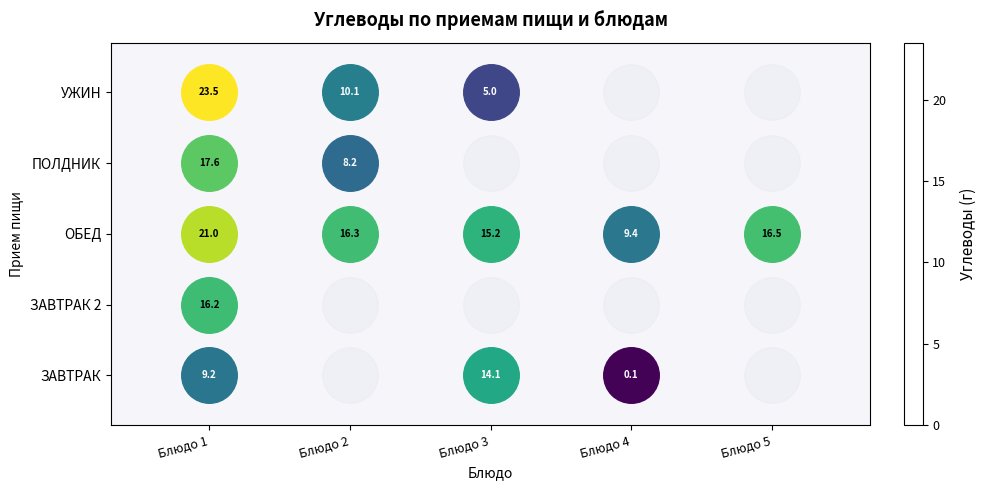

Which category has the highest value in the ЗАВТРАК series?

Блюдо 3